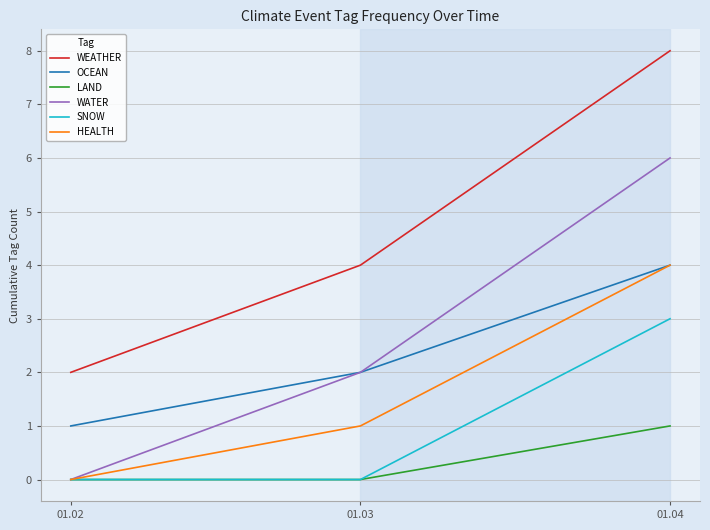

The OCEAN series shows 2 at 01.03. True or false?

True